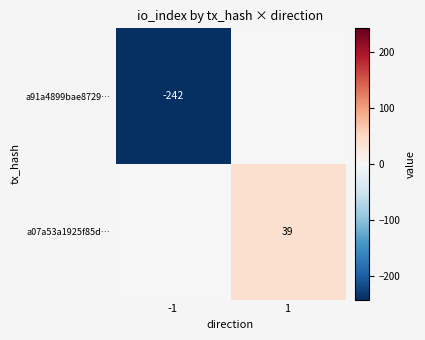

True or false: a91a4899bae8729… has a value of -242 at -1.

True